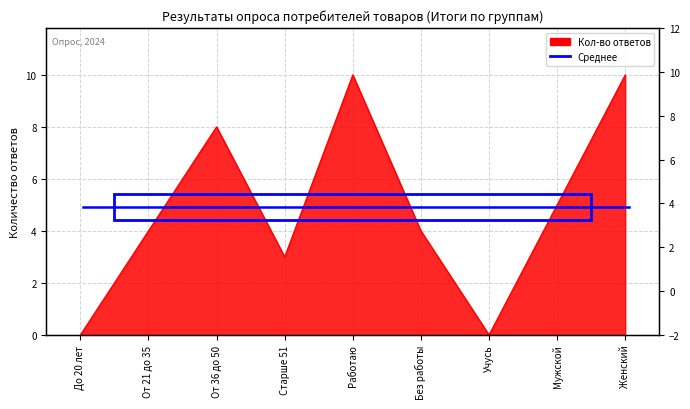

How many data points does each series have?

9